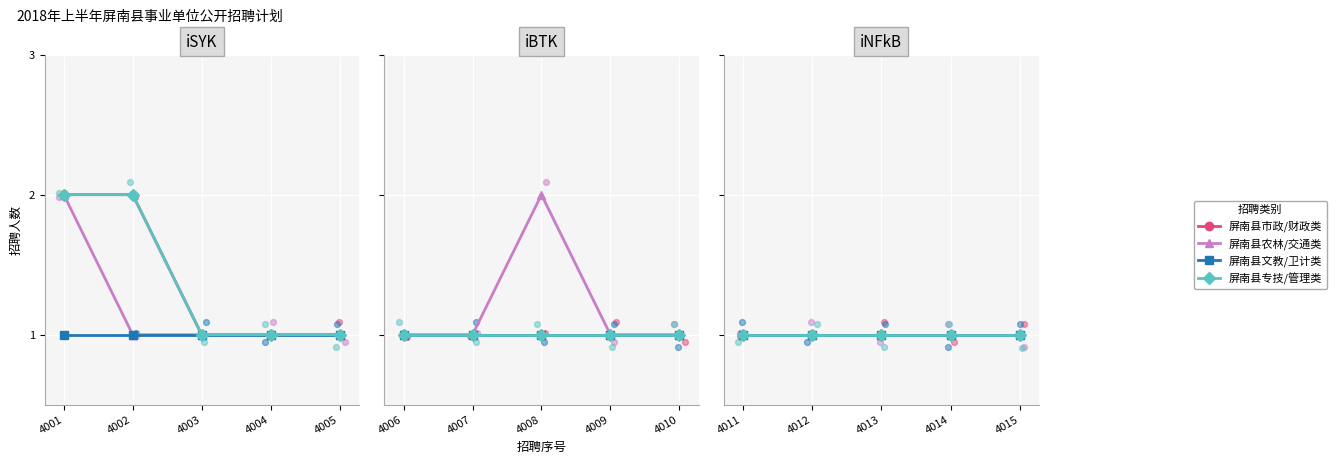

At how many categories does at least one series exceed 1?

3